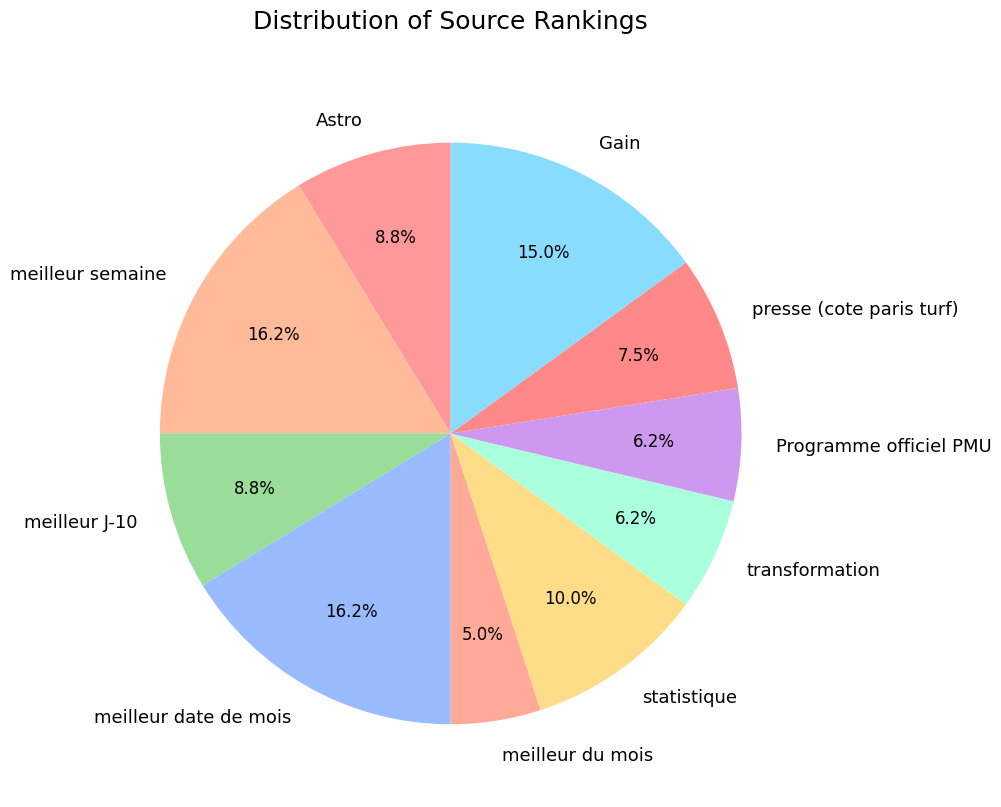

True or false: Astro accounts for 9% of the total.

True